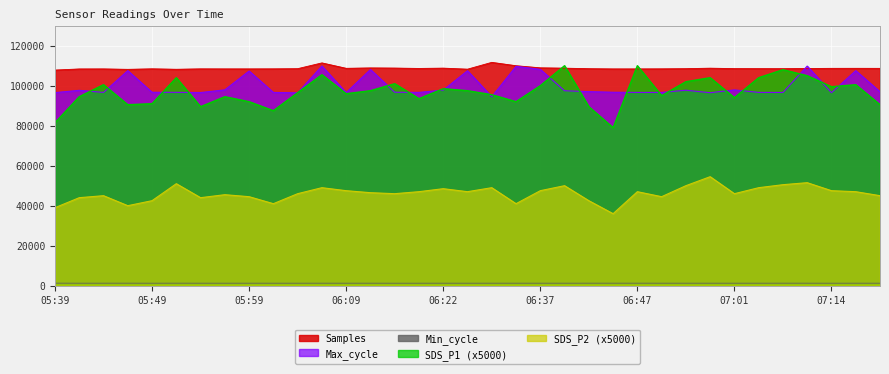

At which category is the sum across all series the highest?

06:07